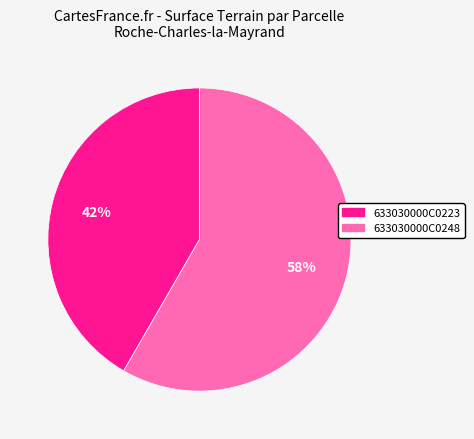

Does 633030000C0223 represent more than half of the total?

No